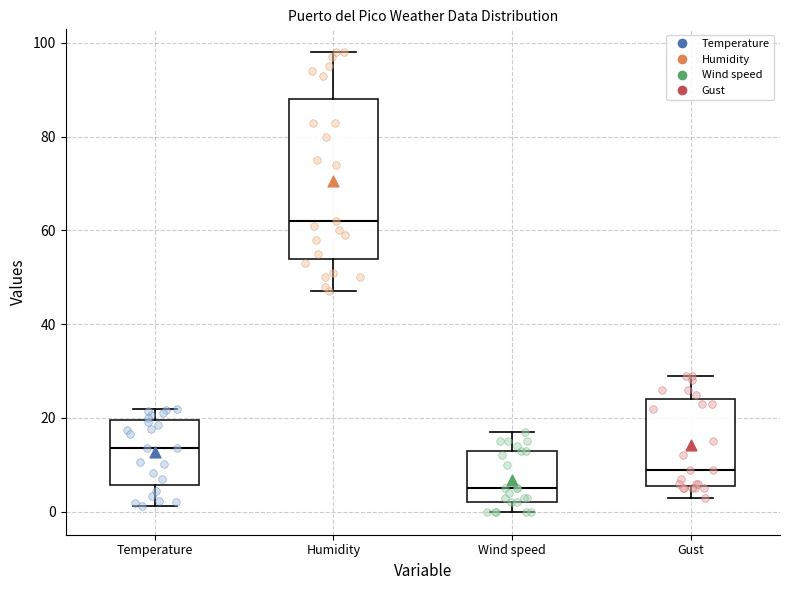

Reading left to right, read every box against the y-axis: the position of its median line, the range the box covers, and the ends of its whiskers. The values are not printed on the chart, so give them approximately, as read against the axis.

Temperature: median 14, box 6 to 20, whiskers 2 to 22
Humidity: median 62, box 54 to 88, whiskers 48 to 98
Wind speed: median 6, box 2 to 14, whiskers 0 to 18
Gust: median 10, box 6 to 24, whiskers 4 to 30